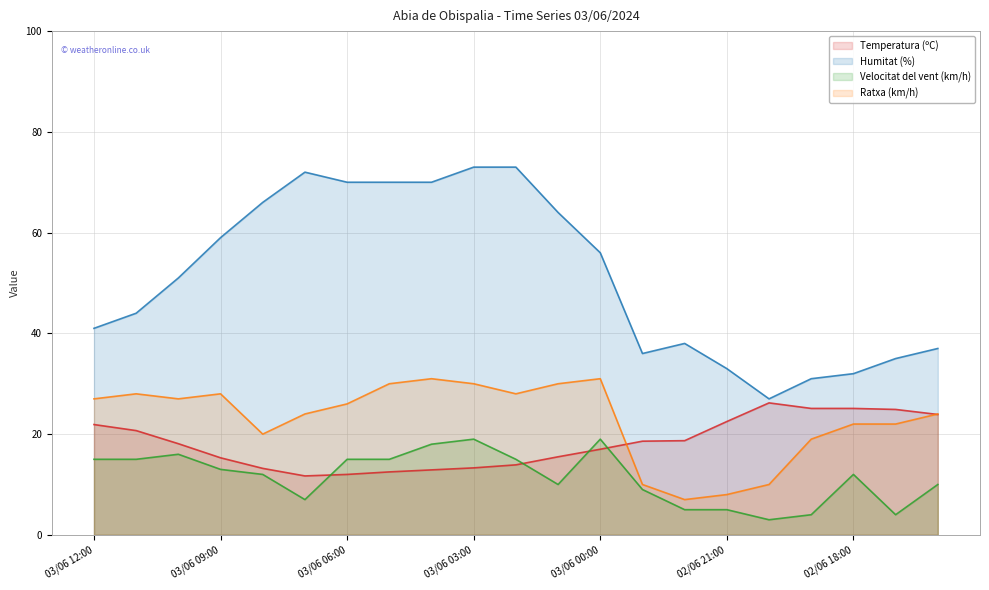

Which series has the largest range (max minus min)?

Humitat (%)